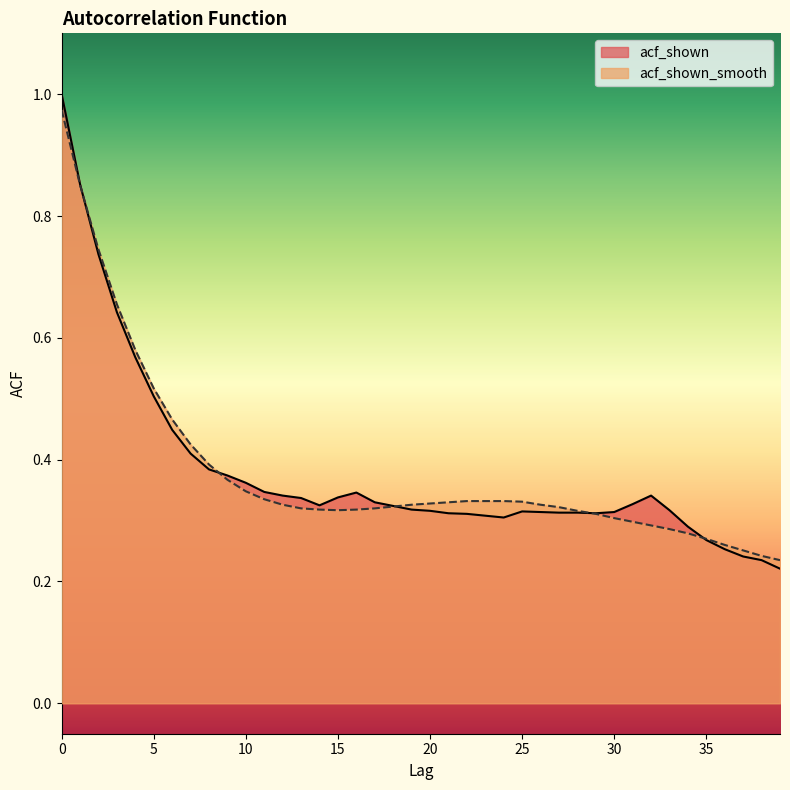

Is it true that acf_shown_smooth equals 0.3 at 25?

True